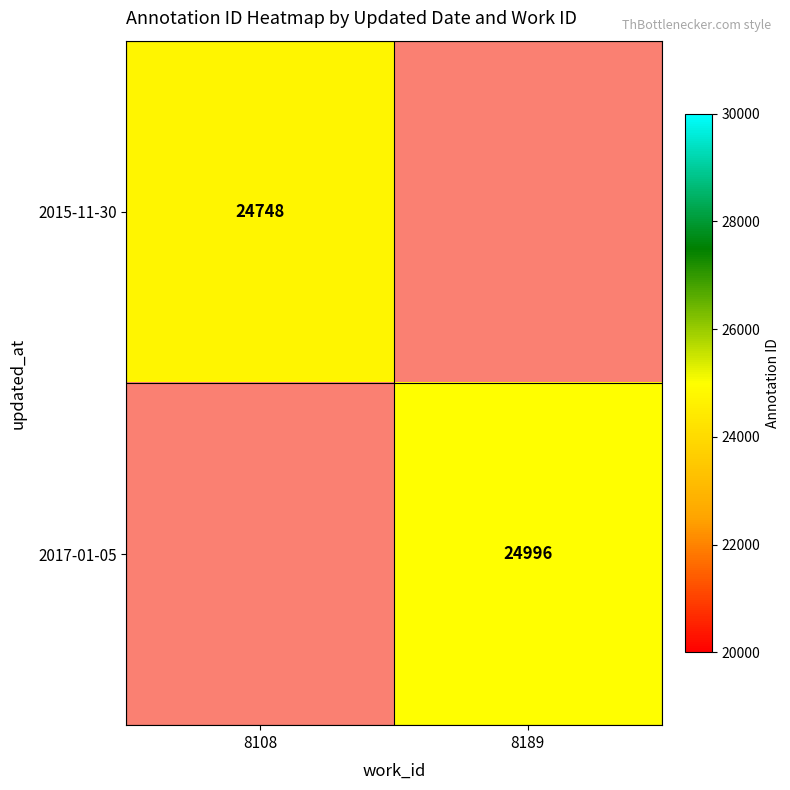

The value of 2015-11-30 at 8108 is 24748. True or false?

True